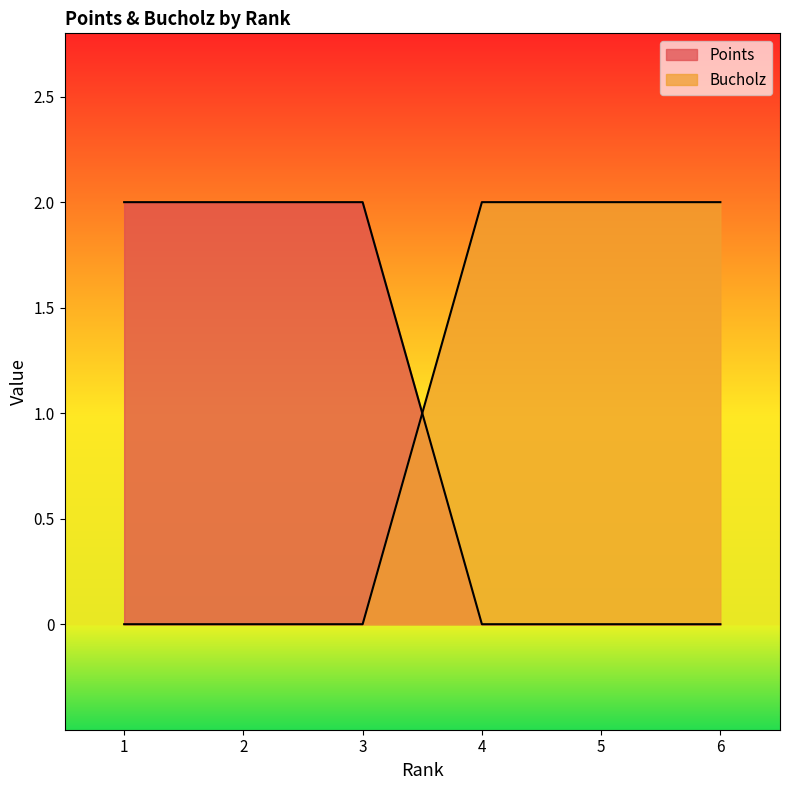

Is it true that Points equals 1 at 2?

False